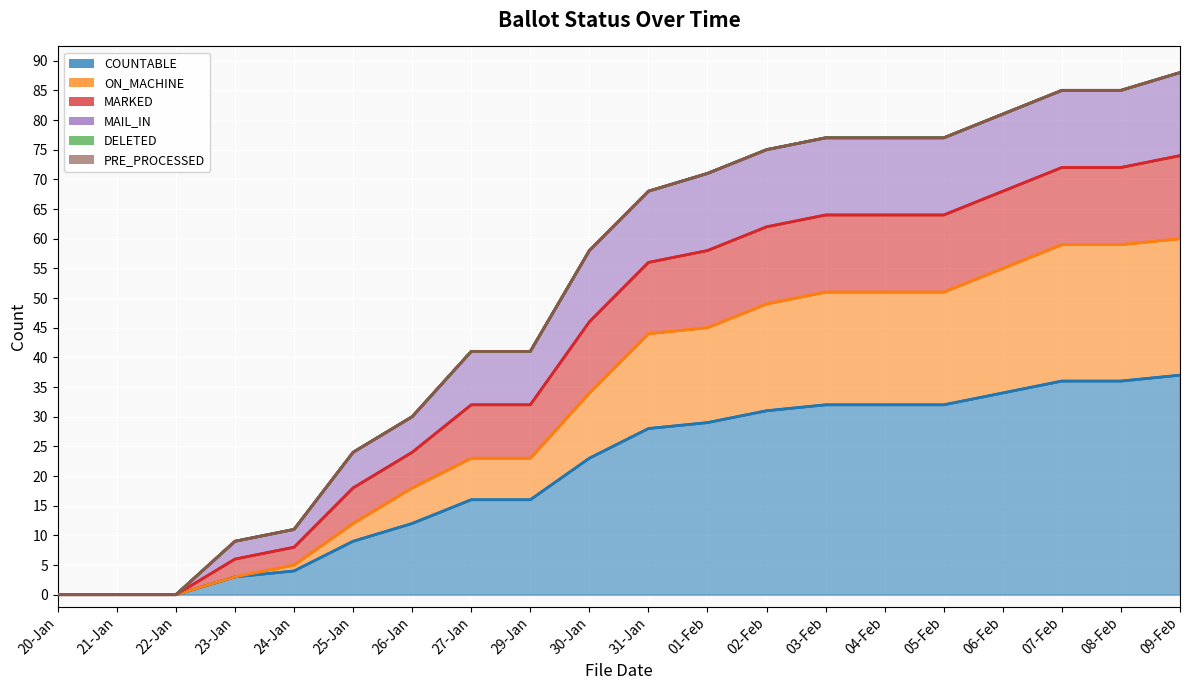

Which label corresponds to the largest value in the chart?

09-Feb